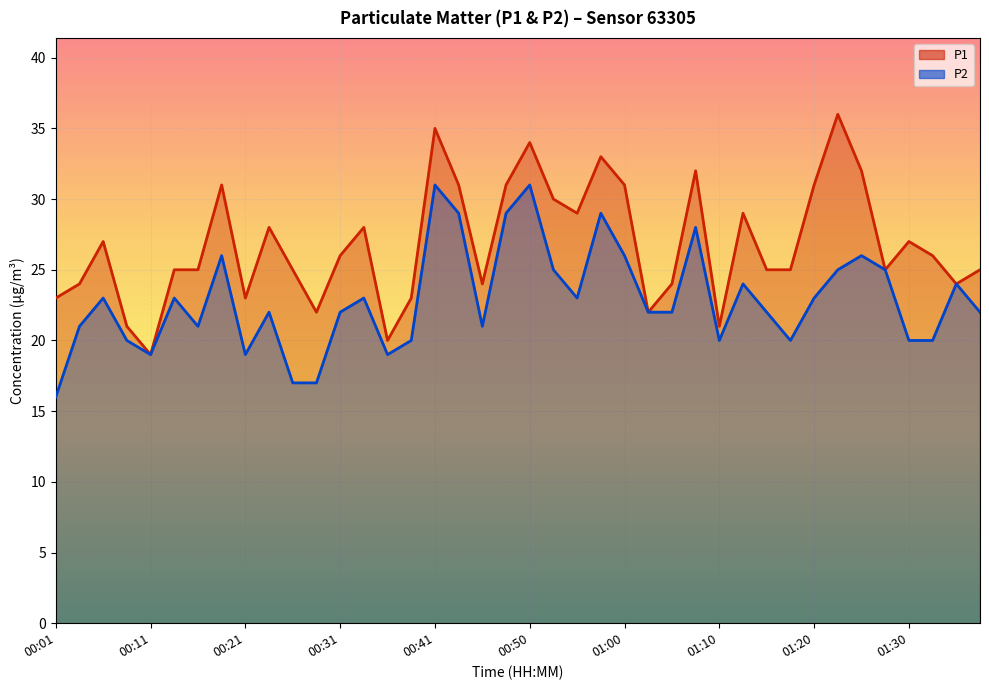

At how many categories does at least one series exceed 21?

36